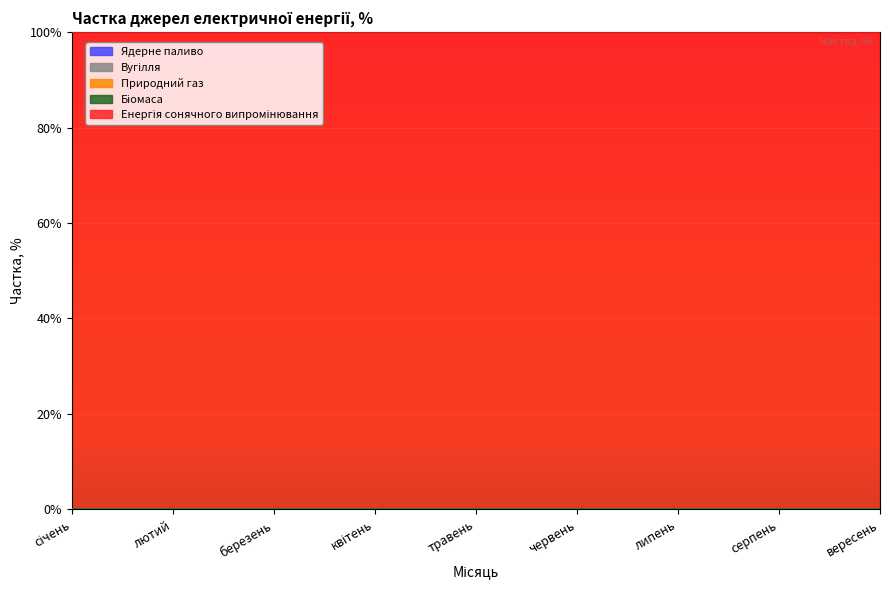

Reading left to right, extract all data points from this chart.

Ядерне паливо: 0	0	0	0	0	0	0	0	0
Вугілля: 0	0	0	0	0	0	0	0	0
Природний газ: 0	0	0	0	0	0	0	0	0
Біомаса: 0	0	0	0	0	0	0	0	0
Енергія сонячного випромінювання: 100	100	100	100	100	100	100	100	100